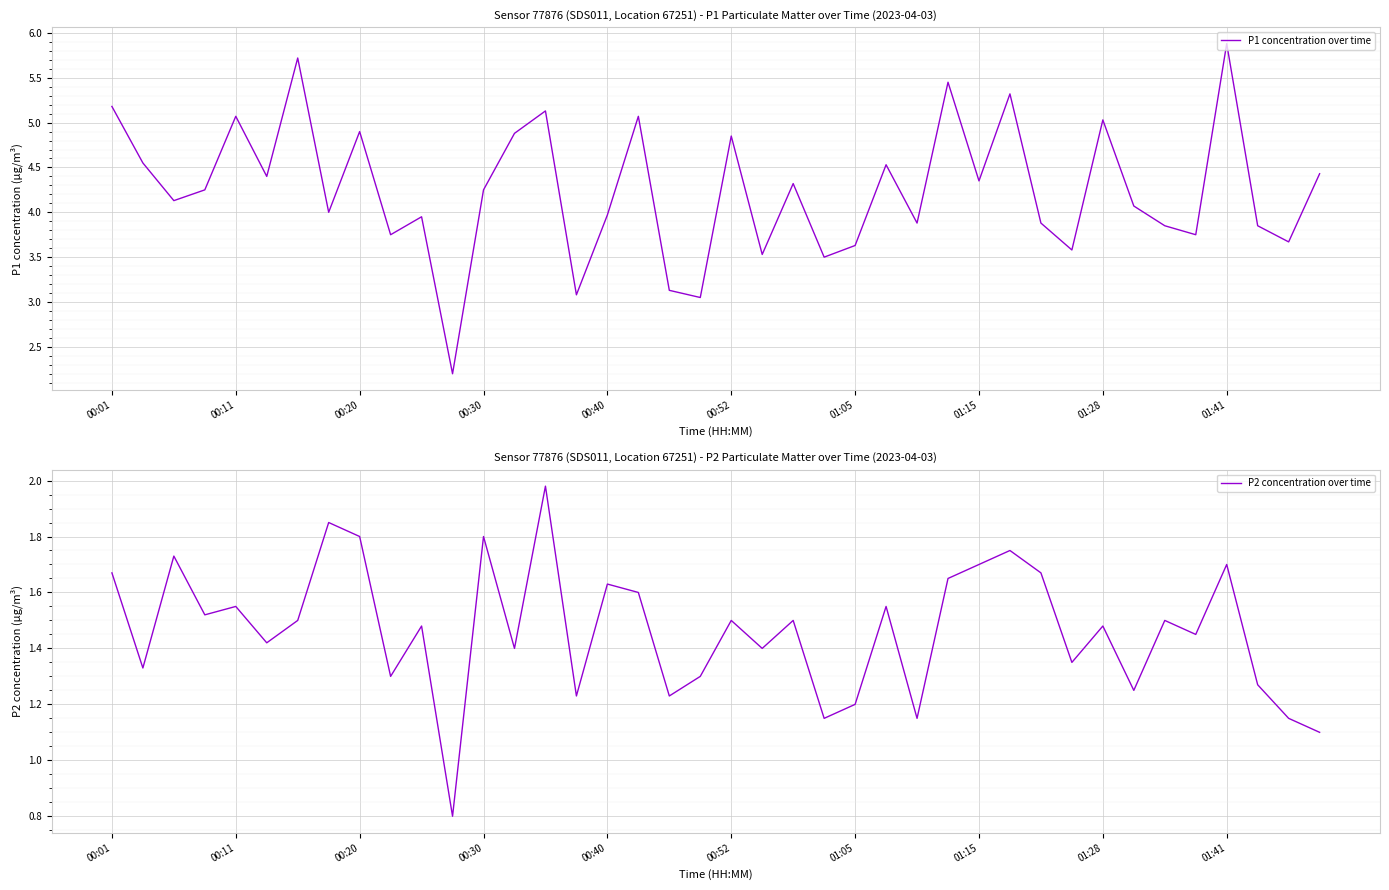

Count the number of data series in this chart.

2